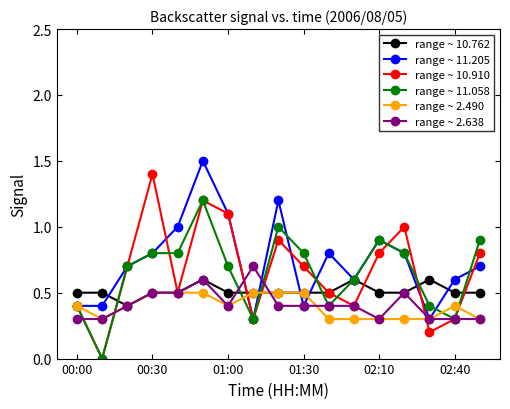

What is the minimum value for range ~ 2.638?

0.3